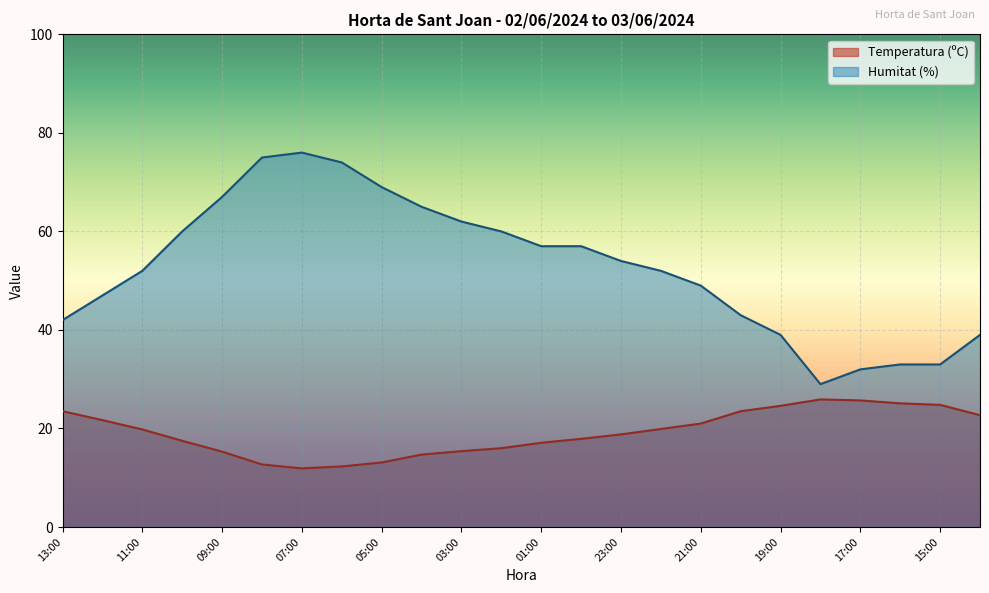

Rank the series by their average value, from lowest to highest.

Temperatura (ºC), Humitat (%)